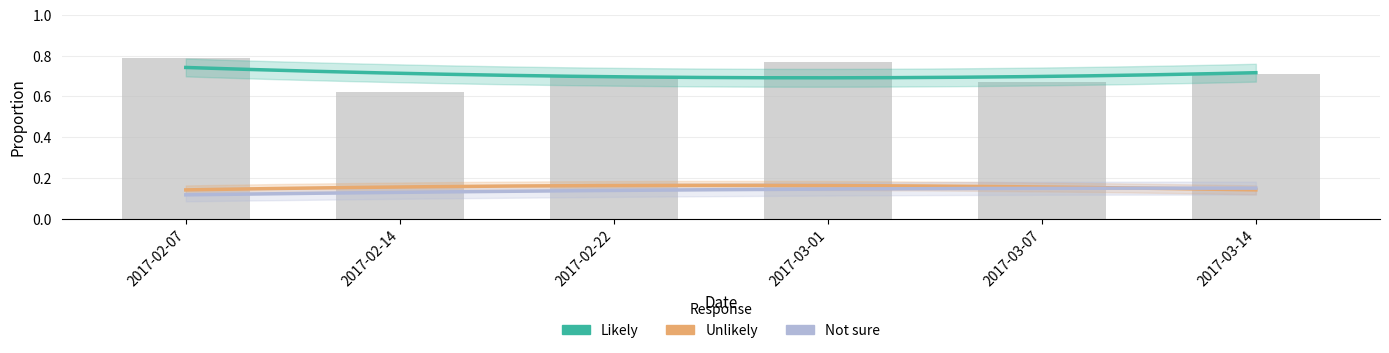

At how many categories does at least one series exceed 0?

6